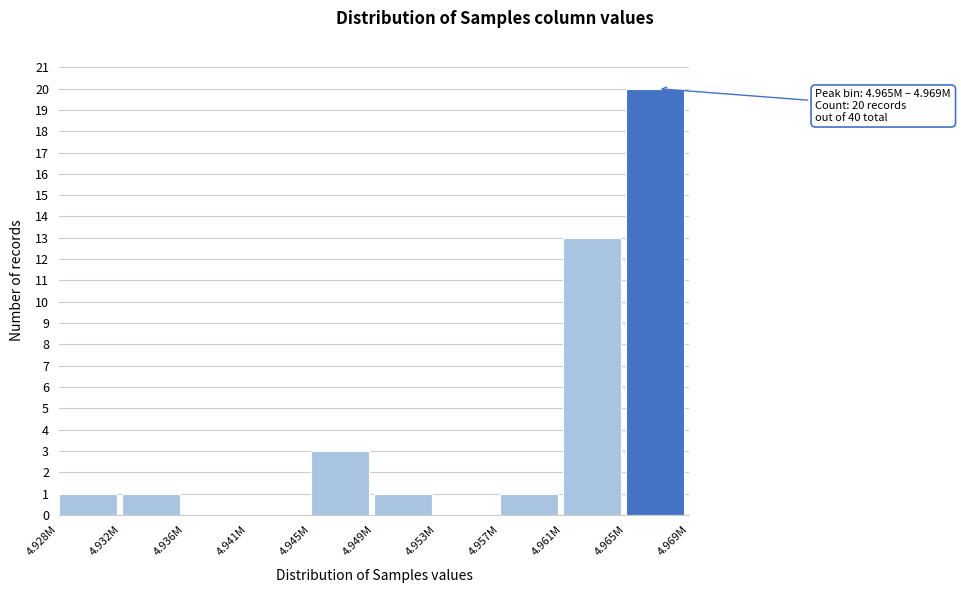

Reading left to right, extract all data points from this chart.

4.928M=1	4.932M=1	4.936M=0	4.941M=0	4.945M=3	4.949M=1	4.953M=0	4.957M=1	4.961M=13	4.965M=20